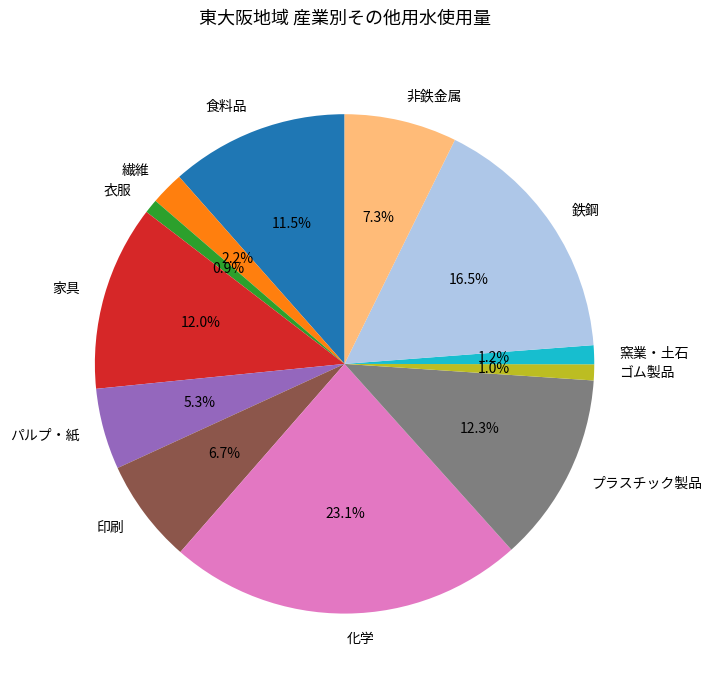

To the nearest percent, what is the combined percentage of 化学 and 非鉄金属?

30%